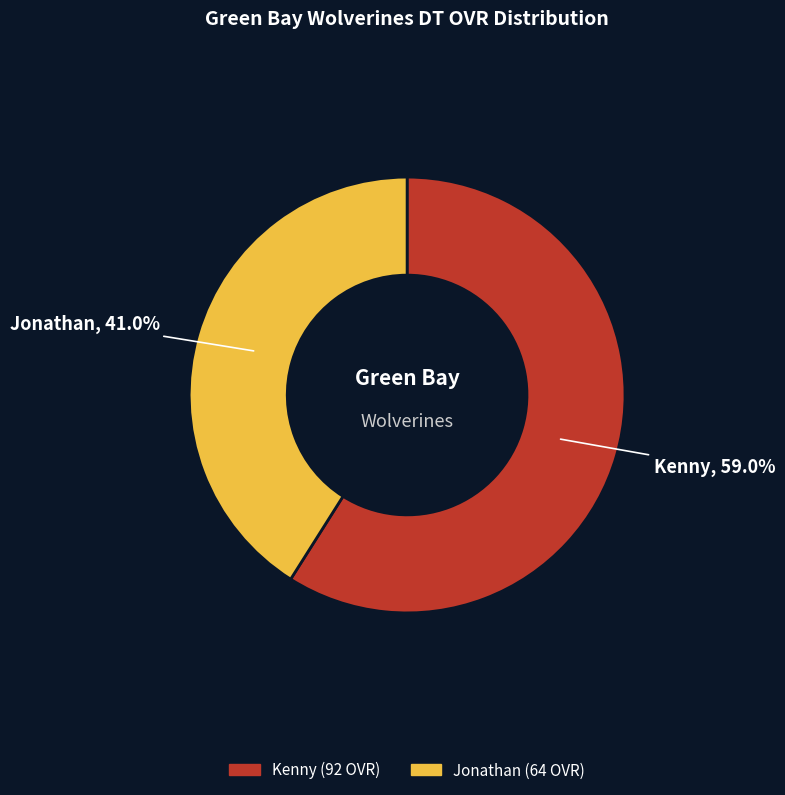

To the nearest percent, what percentage of the pie is Kenny?

59%